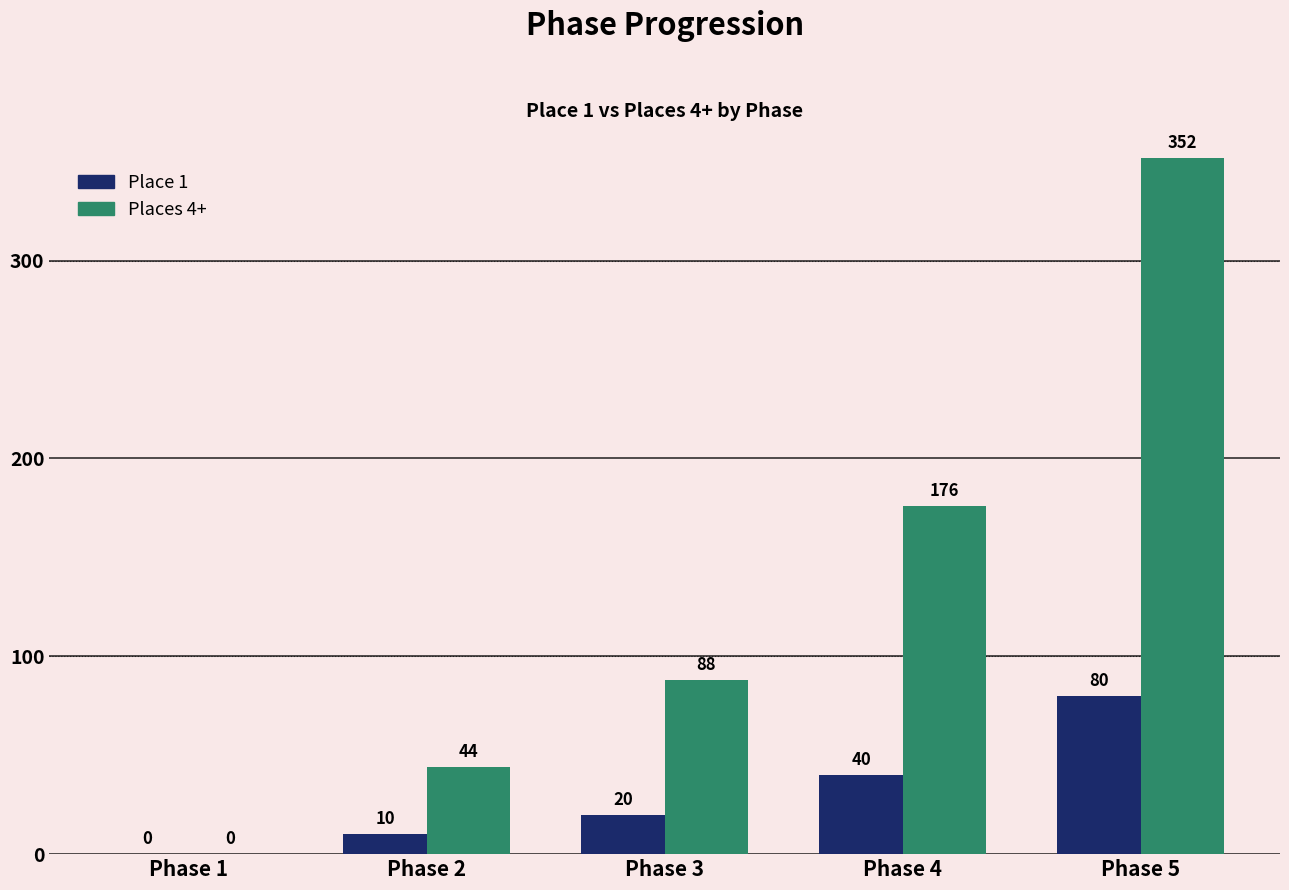

Reading left to right, what are all the values shown in this chart?

Place 1: 0	10	20	40	80
Places 4+: 0	44	88	176	352